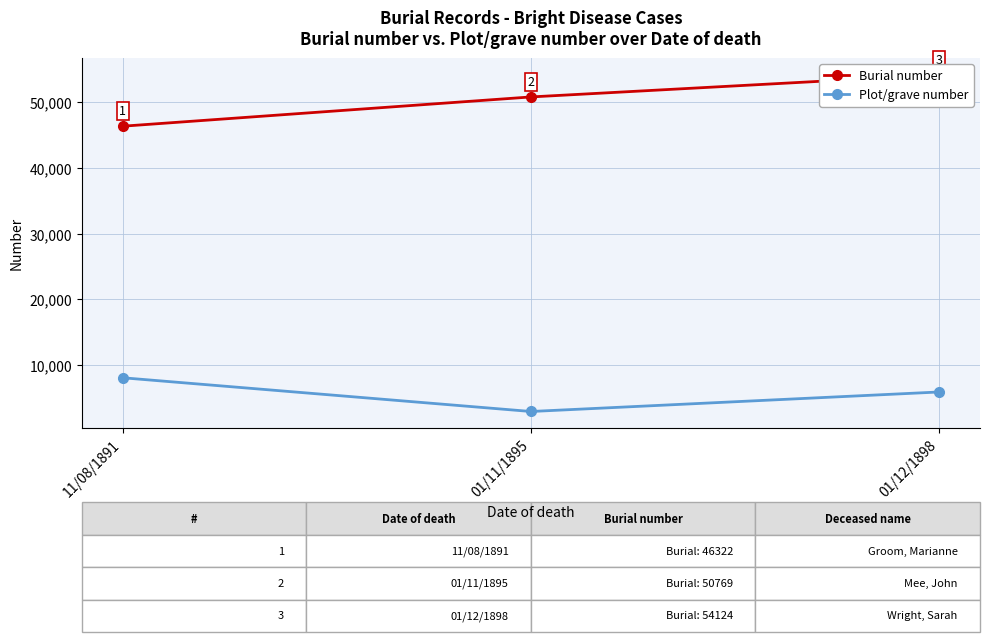

How many values in the Burial number series are below 50769?

1